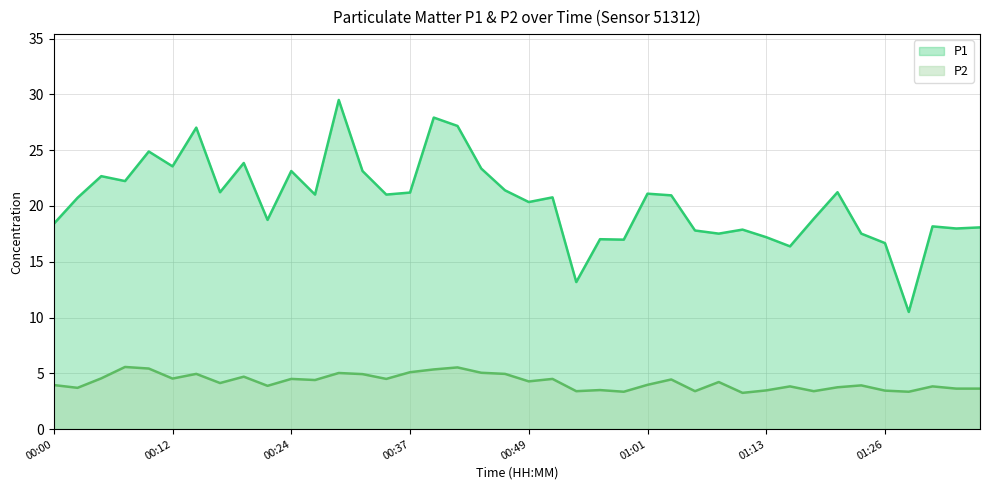

True or false: P1 and P2 intersect in this chart.

False